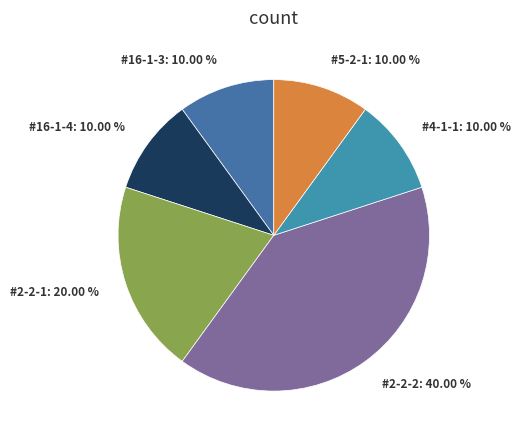

Which has a higher value, #16-1-3: 10.00 % or #2-2-1: 20.00 %?

#2-2-1: 20.00 %